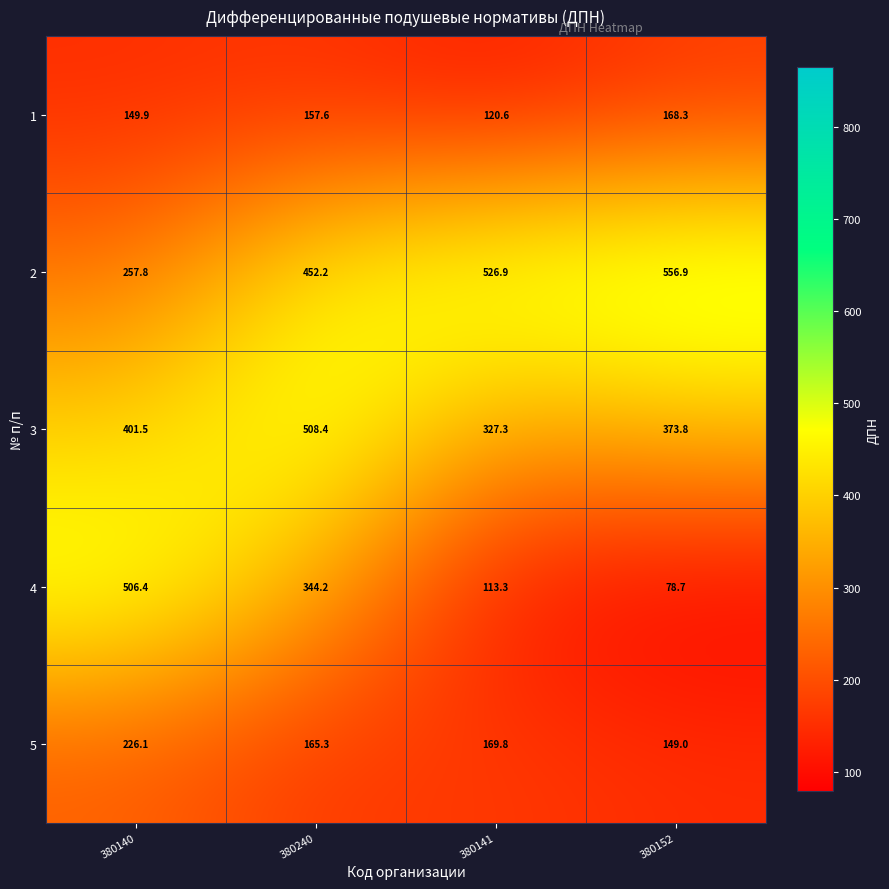

At 380141, list the series in order from largest to smallest.

2, 3, 5, 1, 4